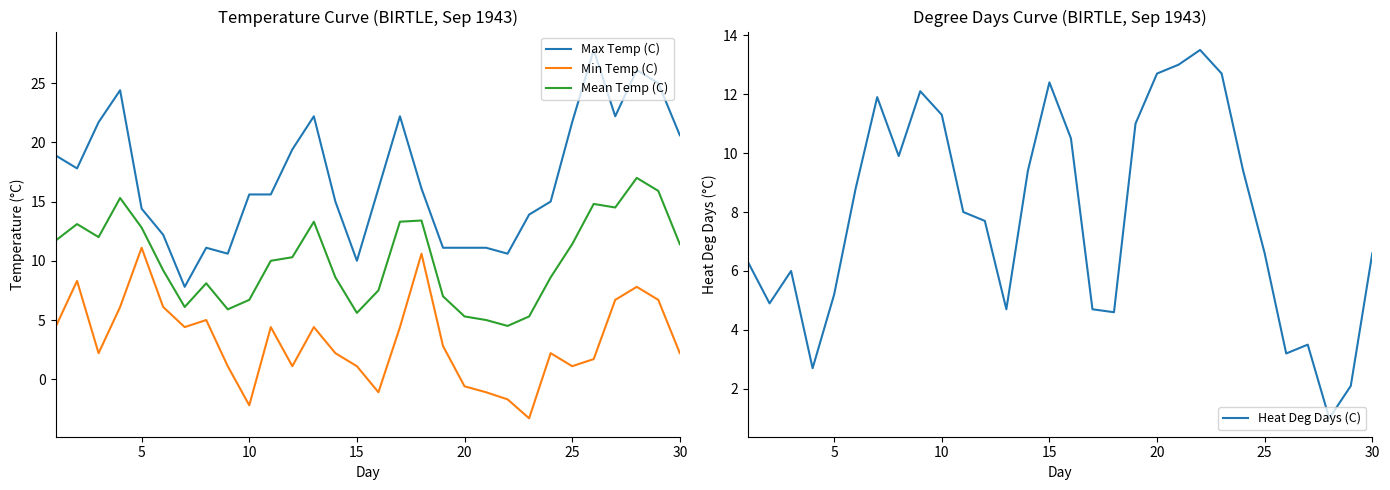

List the series in order of their overall mean, lowest first.

Min Temp (C), Heat Deg Days (C), Mean Temp (C), Max Temp (C)